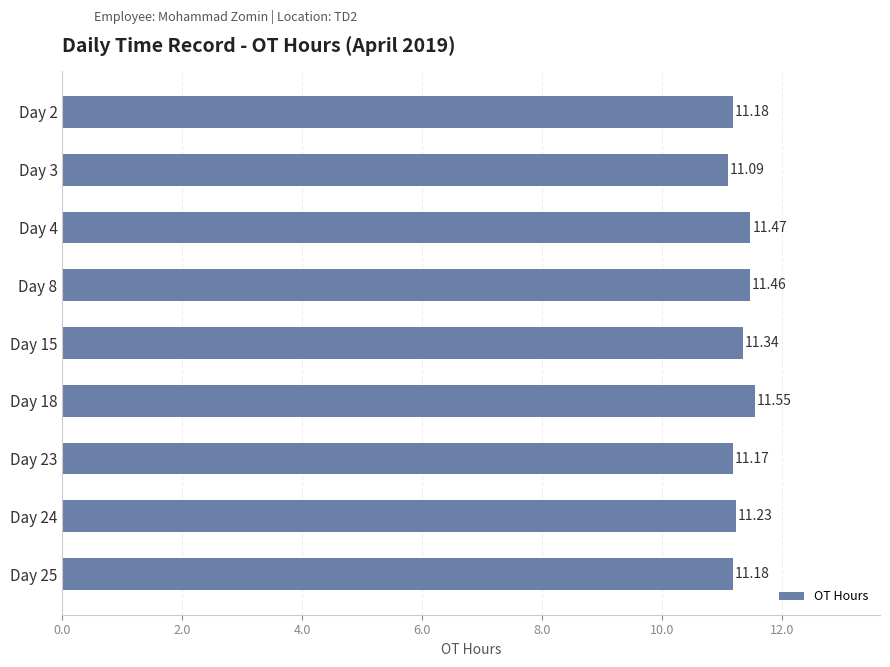

How many data points does each series have?

9